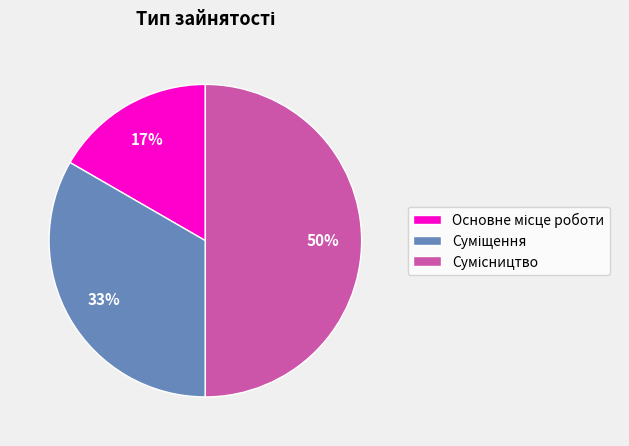

To the nearest percent, what is the difference between the largest and smallest slice percentages?

33%